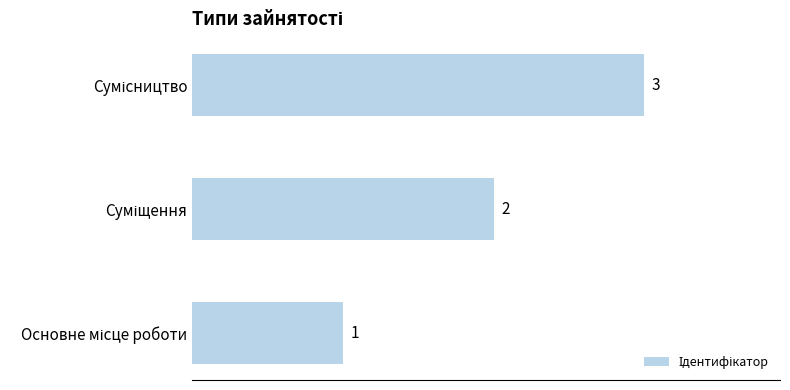

Count the values in the range 1 to 3.

3